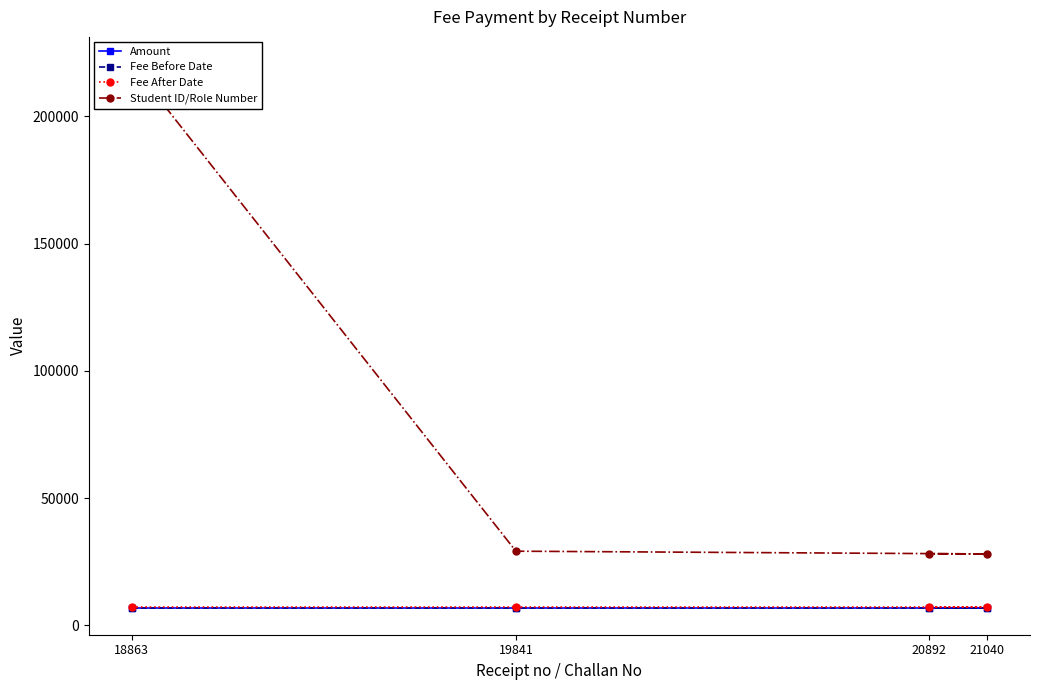

True or false: Fee After Date has more than 2 points higher than both neighbors.

False